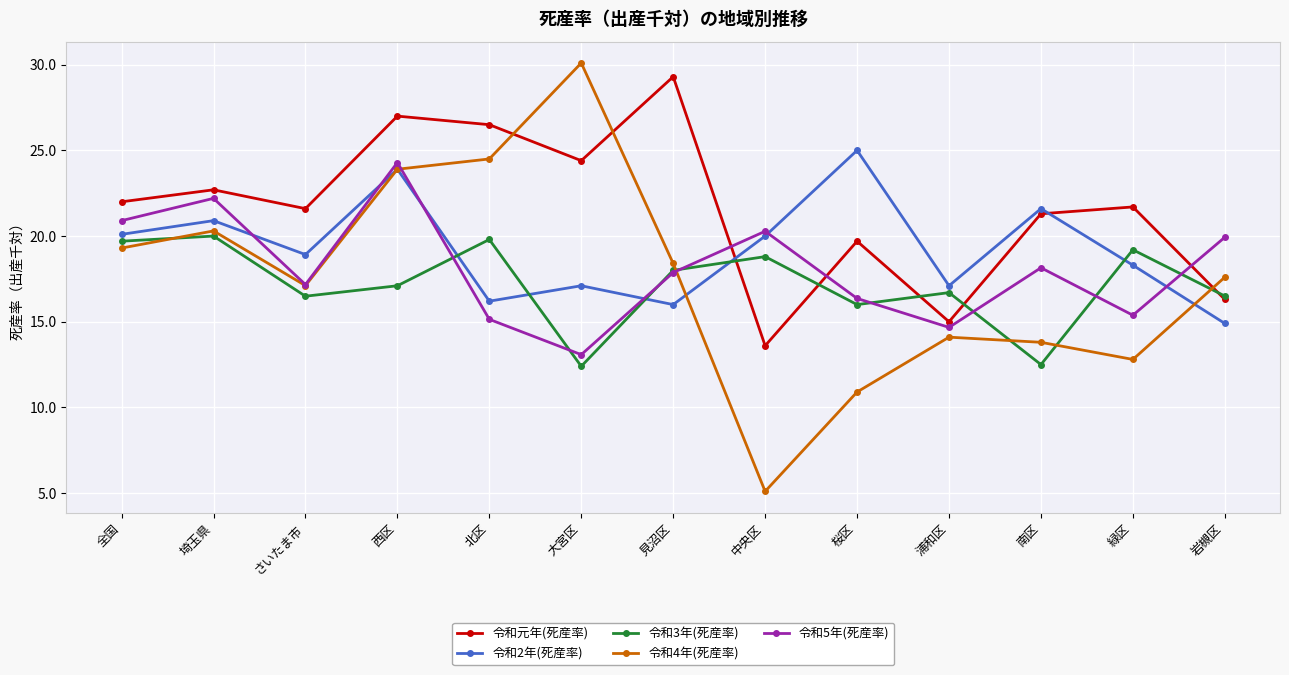

What is the difference between the highest and lowest values at 埼玉県?

2.7